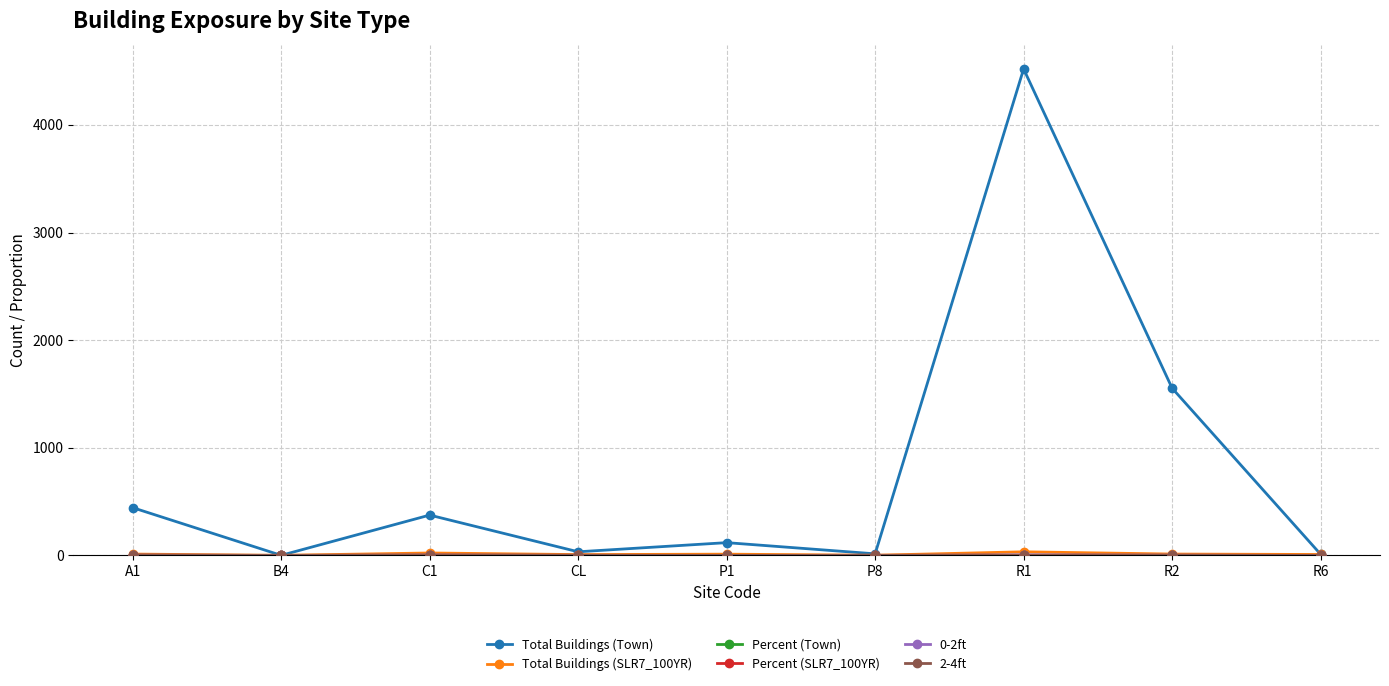

What is the label of the 8th point from the left?

R2